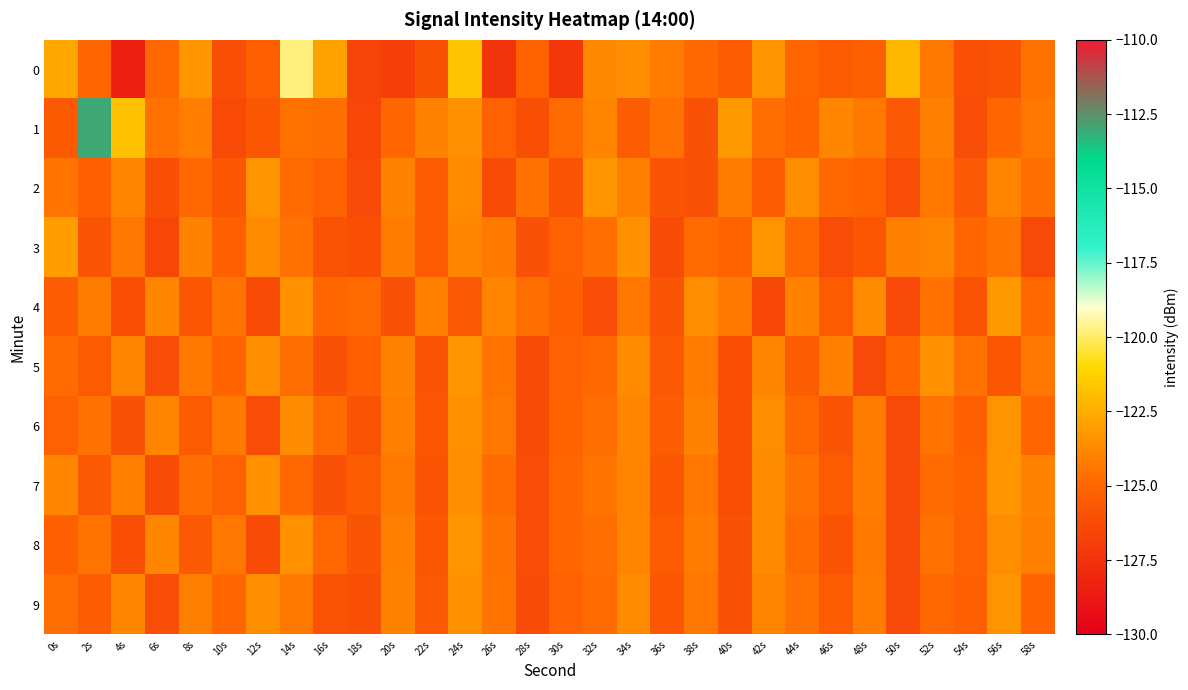

Between 54s and 16s, which is larger?

16s